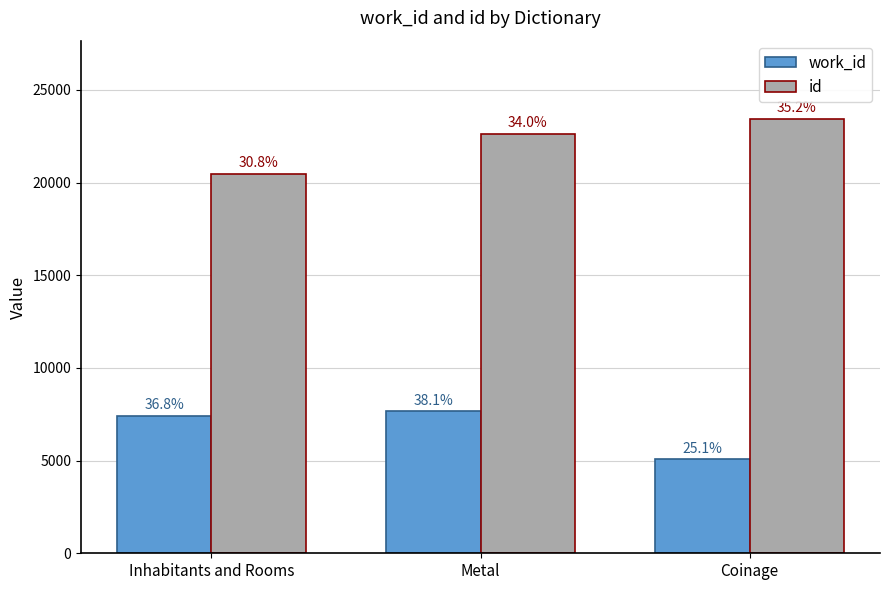

Which series has the largest range (max minus min)?

id